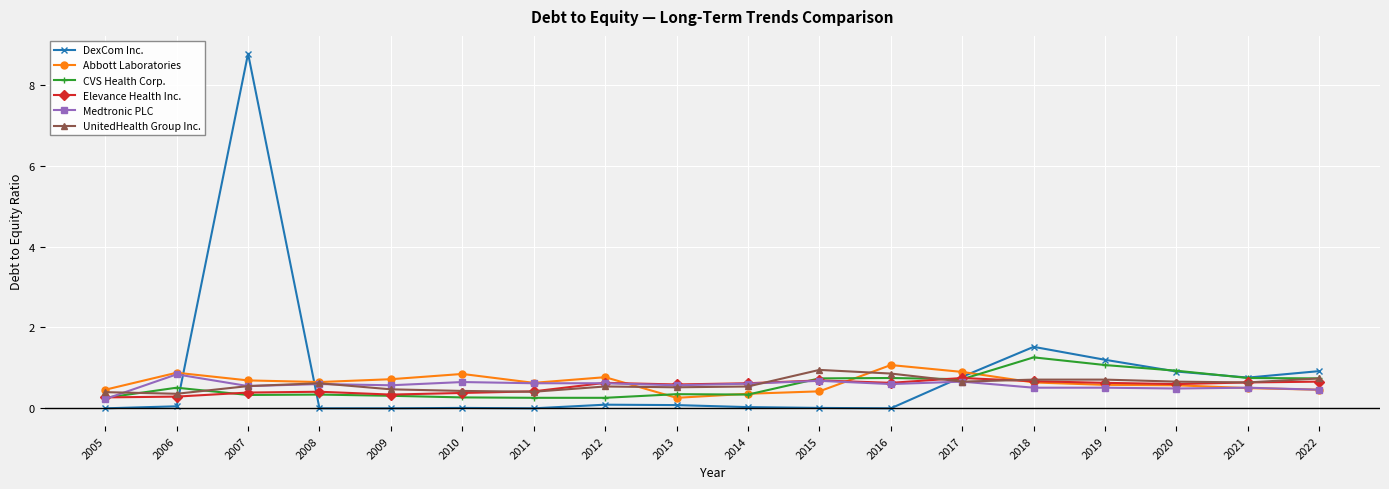

Which series changed the most between 2007 and 2008?

DexCom Inc.